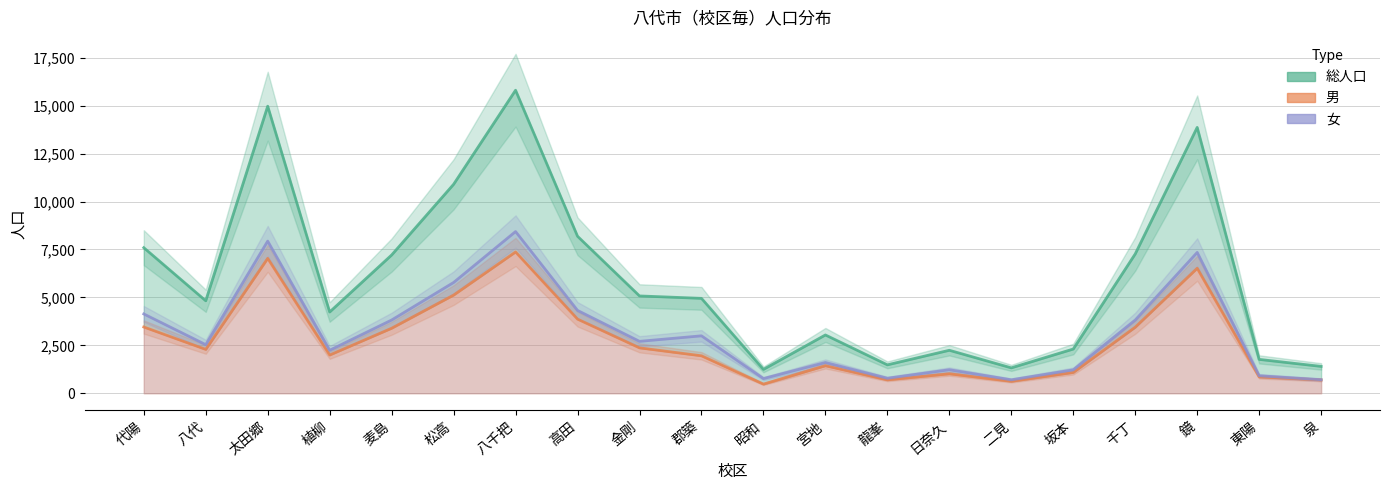

True or false: 男 and 女 cross at least once.

False